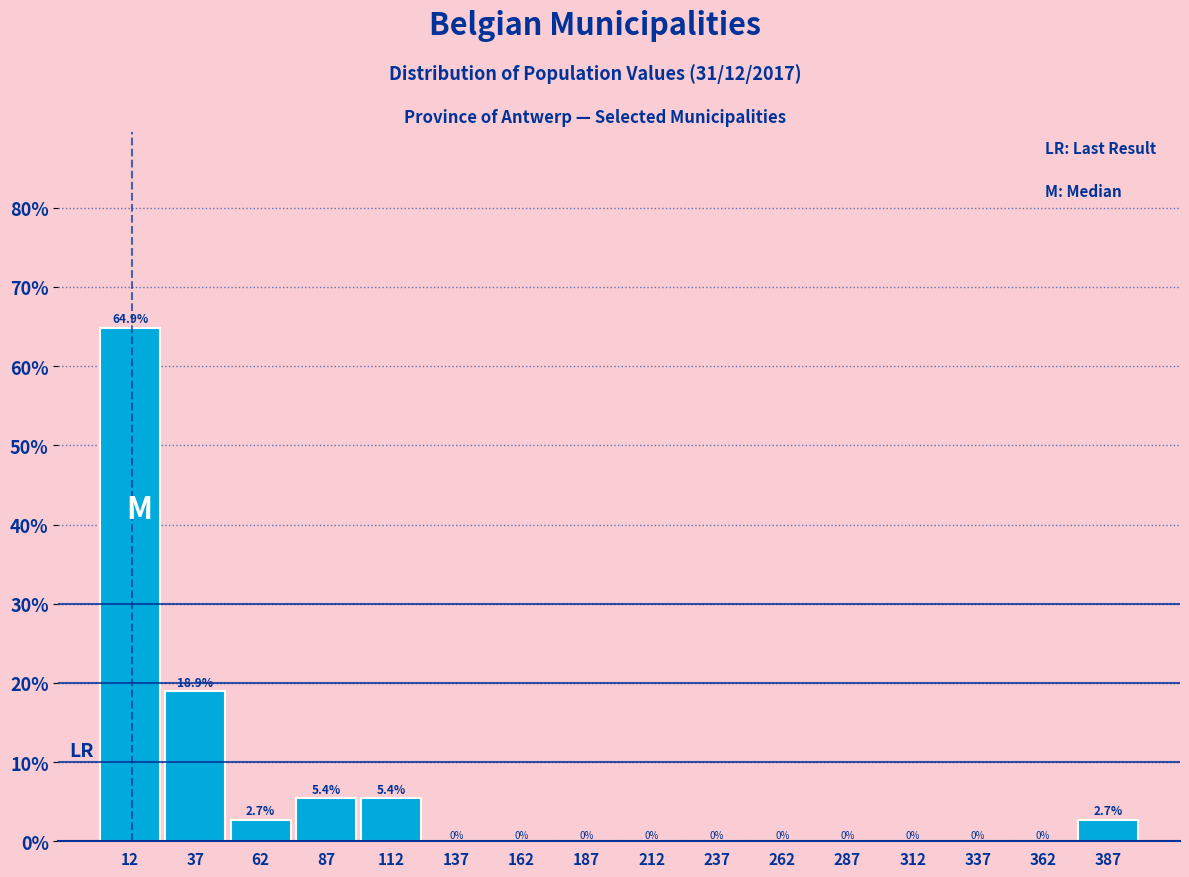

Which range on the x-axis has the tallest bar?

0 to 25